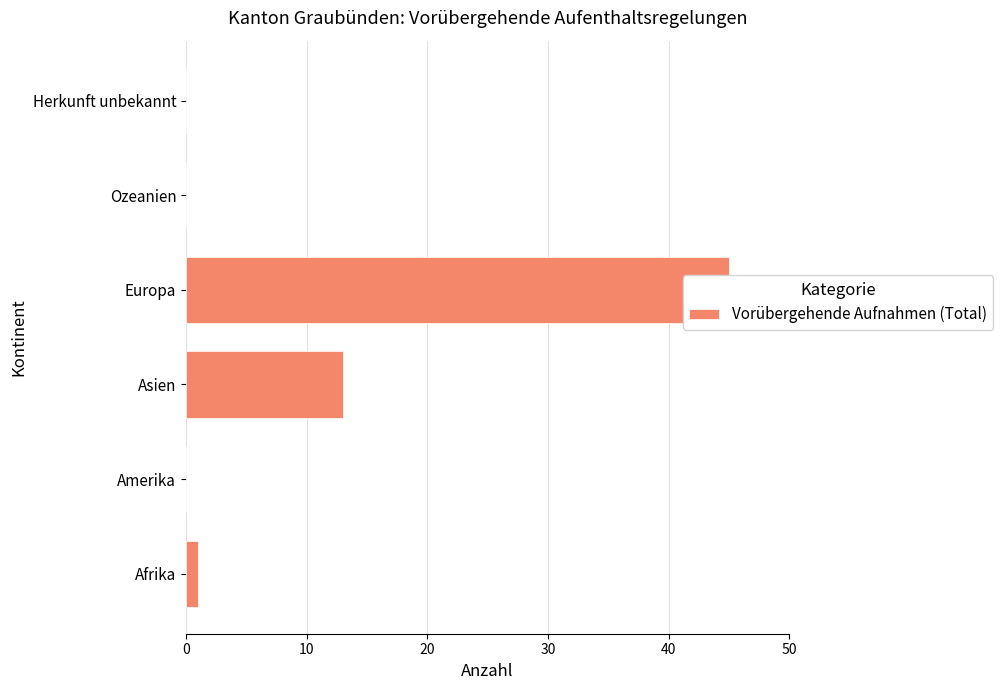

The chart shows a value of 0 at Amerika. True or false?

True